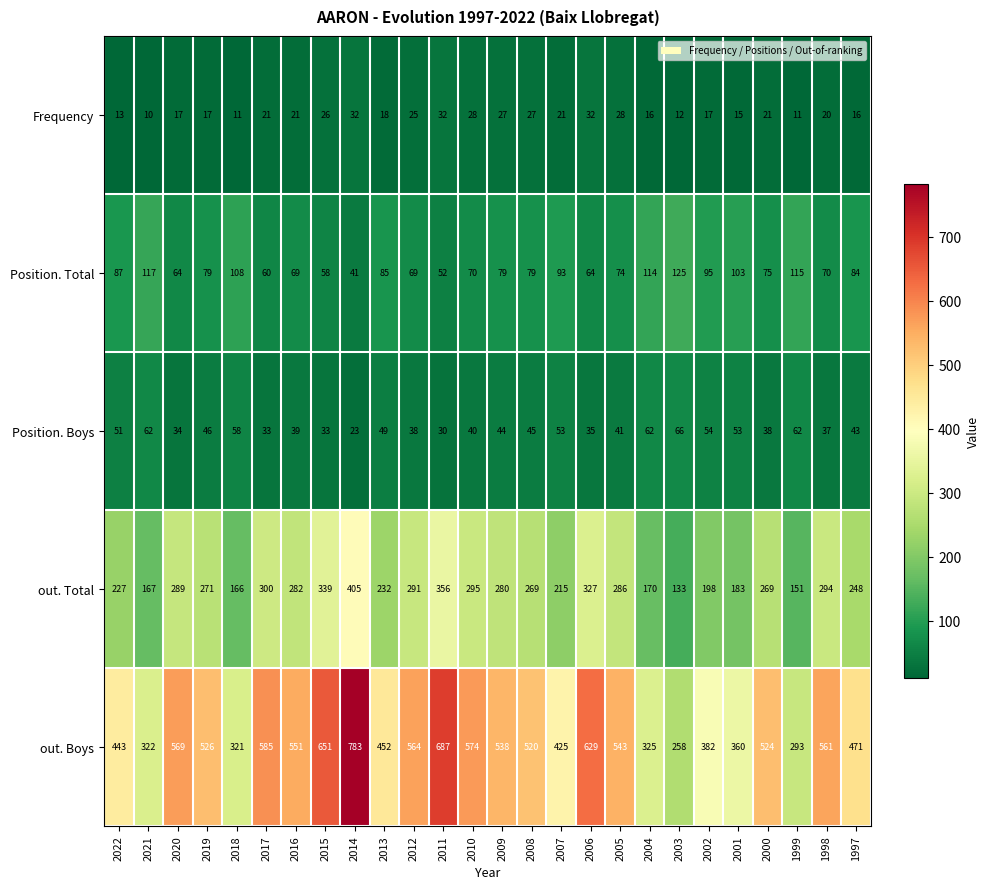

What is the difference between the highest and lowest values at 2010?

546